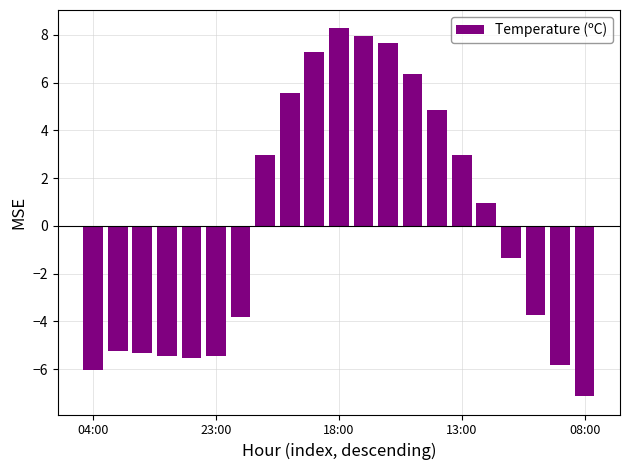

What is the smallest value displayed?

-7.1